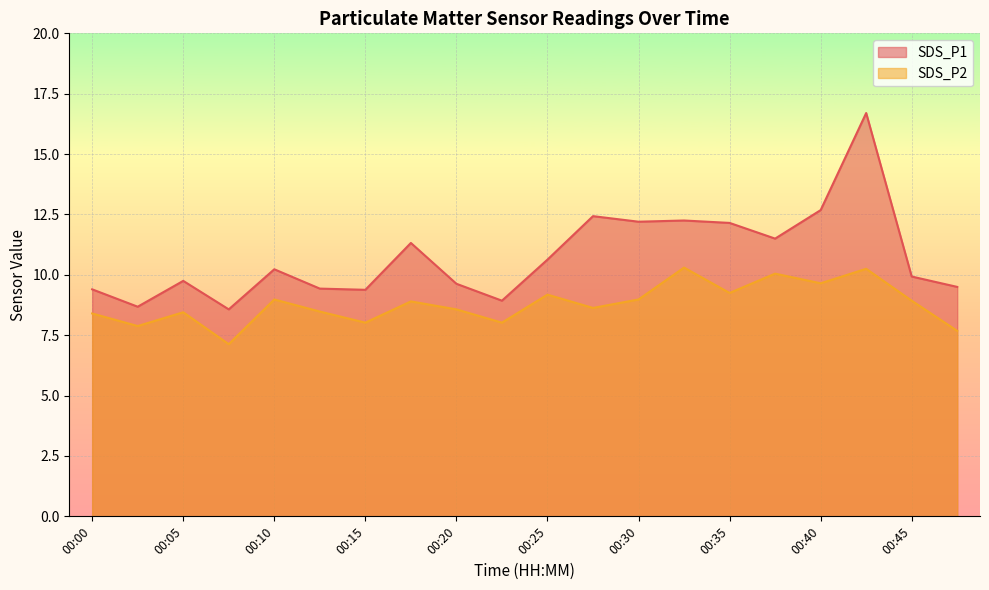

What is the spread (max minus min) of values at 00:27?

3.8